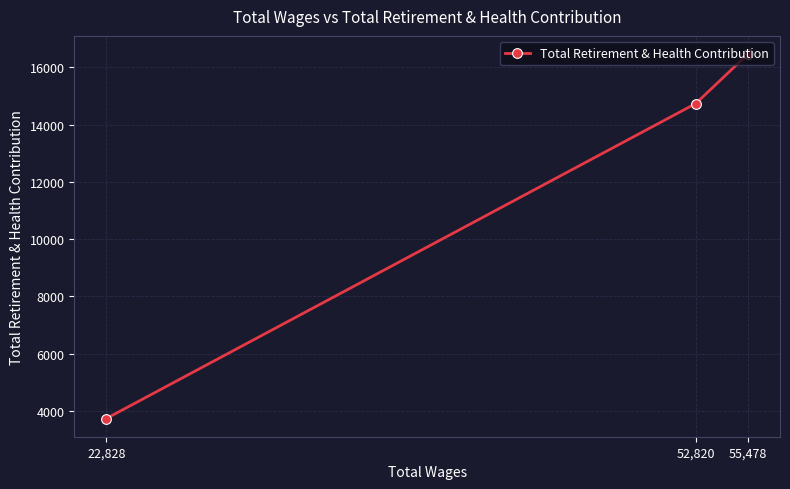

True or false: the data shows 21554 at 55,478.

False